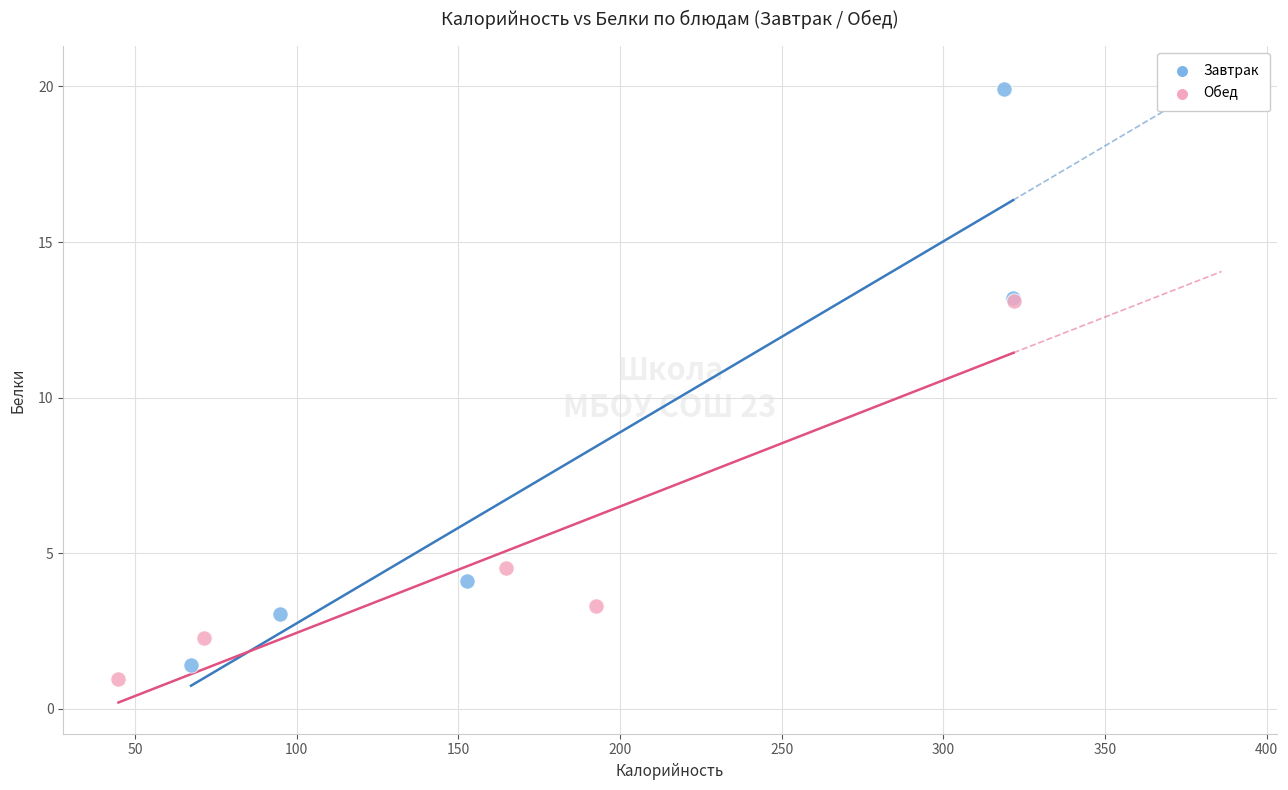

Which series has the largest Y range (max minus min)?

Завтрак